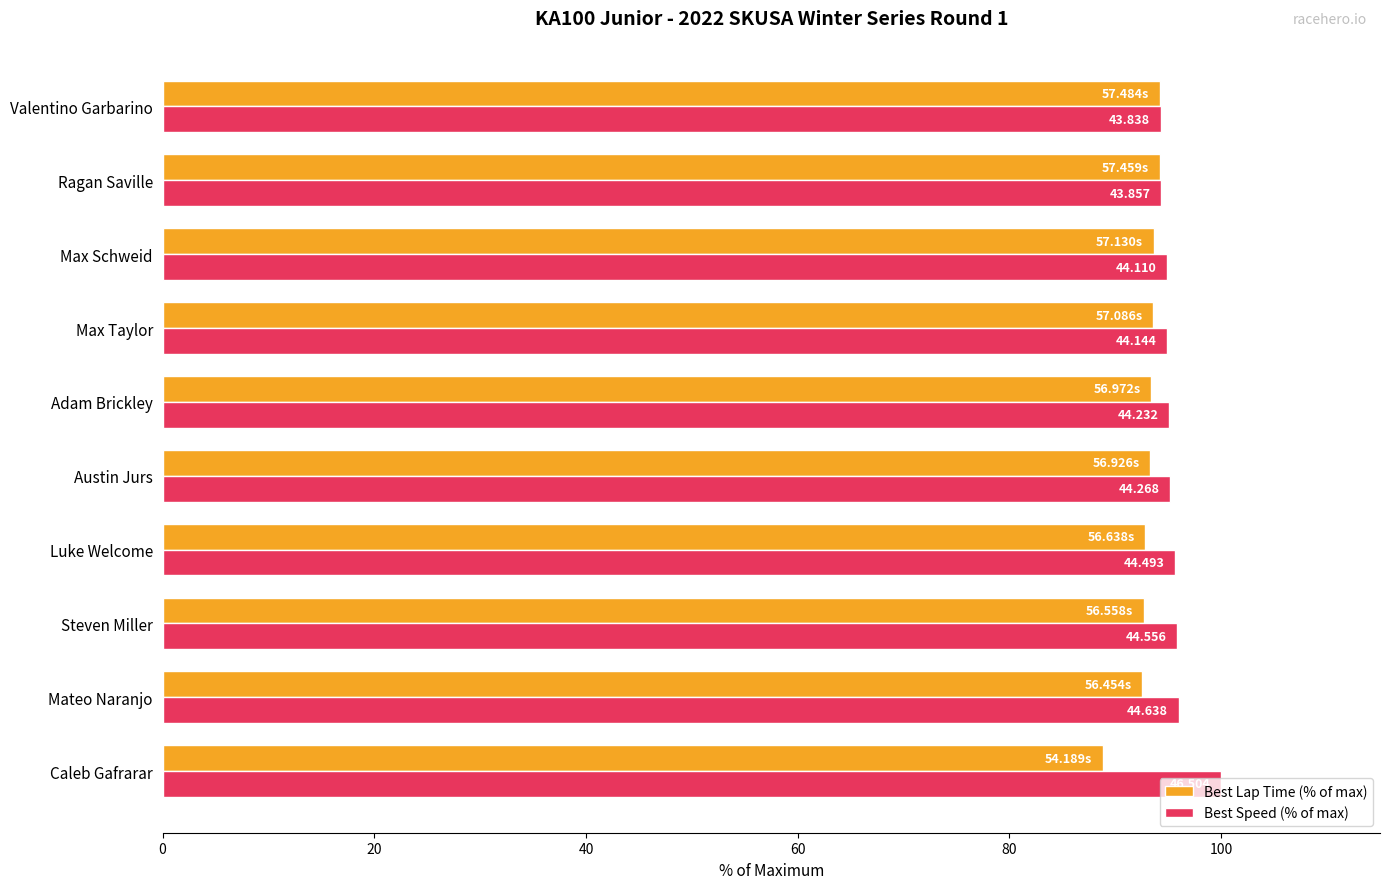

What is the sum of all Best Lap Time (% of max) values?

929.1